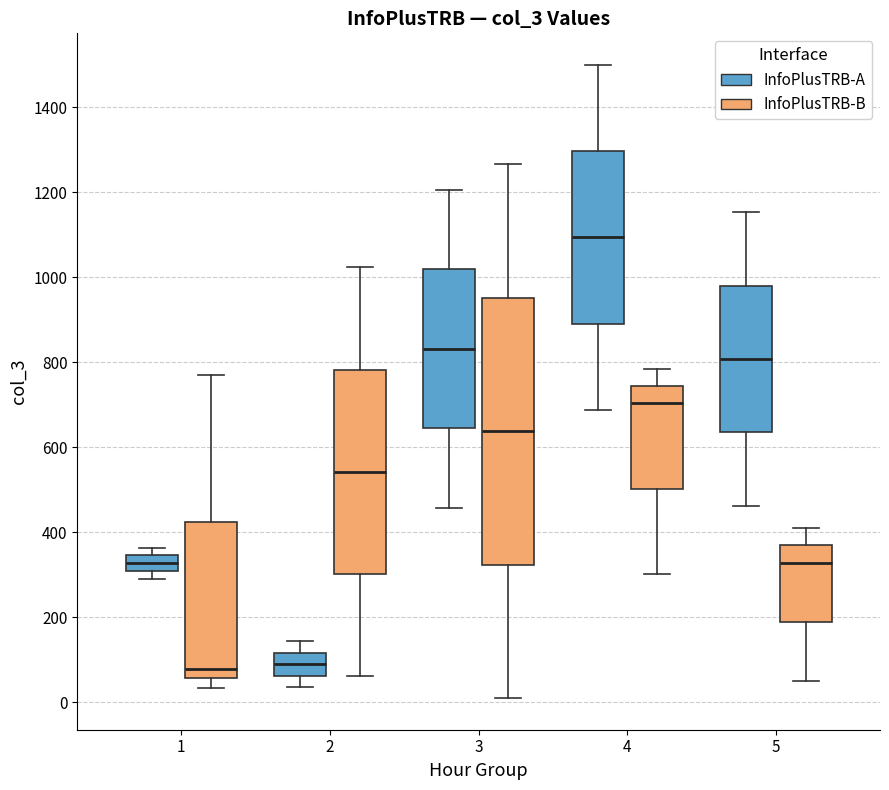

Reading left to right, transcribe this box plot: for each box, give where its median line is, the range the box spans, and where its two whiskers end, as read against the y-axis. The values are not printed on the chart, so give them approximately, as read against the axis.

1 (InfoPlusTRB-A): median 320, box 300 to 340, whiskers 300 (just below the box's lower edge) to 360
1 (InfoPlusTRB-B): median 80, box 60 to 420, whiskers 40 to 760
2 (InfoPlusTRB-A): median 100, box 60 to 120, whiskers 40 to 140
2 (InfoPlusTRB-B): median 540, box 300 to 780, whiskers 60 to 1020
3 (InfoPlusTRB-A): median 840, box 640 to 1020, whiskers 460 to 1200
3 (InfoPlusTRB-B): median 640, box 320 to 960, whiskers 20 to 1260
4 (InfoPlusTRB-A): median 1100, box 900 to 1300, whiskers 680 to 1500
4 (InfoPlusTRB-B): median 700, box 500 to 740, whiskers 300 to 780
5 (InfoPlusTRB-A): median 800, box 640 to 980, whiskers 460 to 1160
5 (InfoPlusTRB-B): median 320, box 180 to 360, whiskers 60 to 420